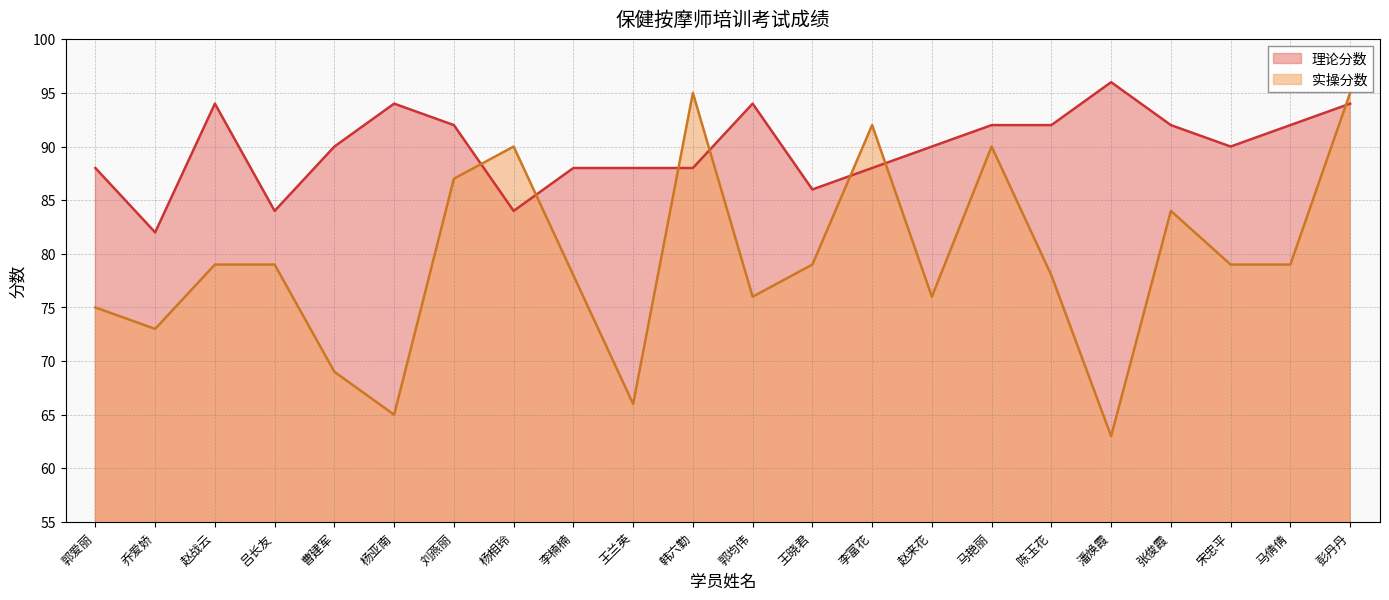

What is the greatest value displayed?

96